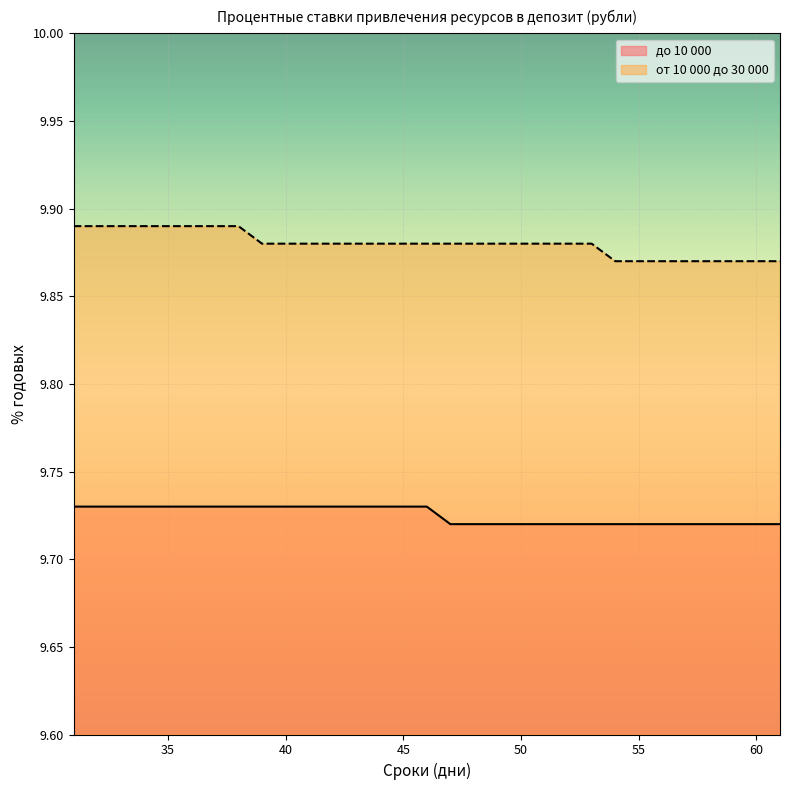

Reading left to right, what are all the values shown in this chart?

до 10 000: 31=9.7	32=9.7	33=9.7	34=9.7	35=9.7	36=9.7	37=9.7	38=9.7	39=9.7	40=9.7	41=9.7	42=9.7	43=9.7	44=9.7	45=9.7	46=9.7	47=9.7	48=9.7	49=9.7	50=9.7	51=9.7	52=9.7	53=9.7	54=9.7	55=9.7	56=9.7	57=9.7	58=9.7	59=9.7	60=9.7	61=9.7
от 10 000 до 30 000: 31=9.9	32=9.9	33=9.9	34=9.9	35=9.9	36=9.9	37=9.9	38=9.9	39=9.9	40=9.9	41=9.9	42=9.9	43=9.9	44=9.9	45=9.9	46=9.9	47=9.9	48=9.9	49=9.9	50=9.9	51=9.9	52=9.9	53=9.9	54=9.9	55=9.9	56=9.9	57=9.9	58=9.9	59=9.9	60=9.9	61=9.9